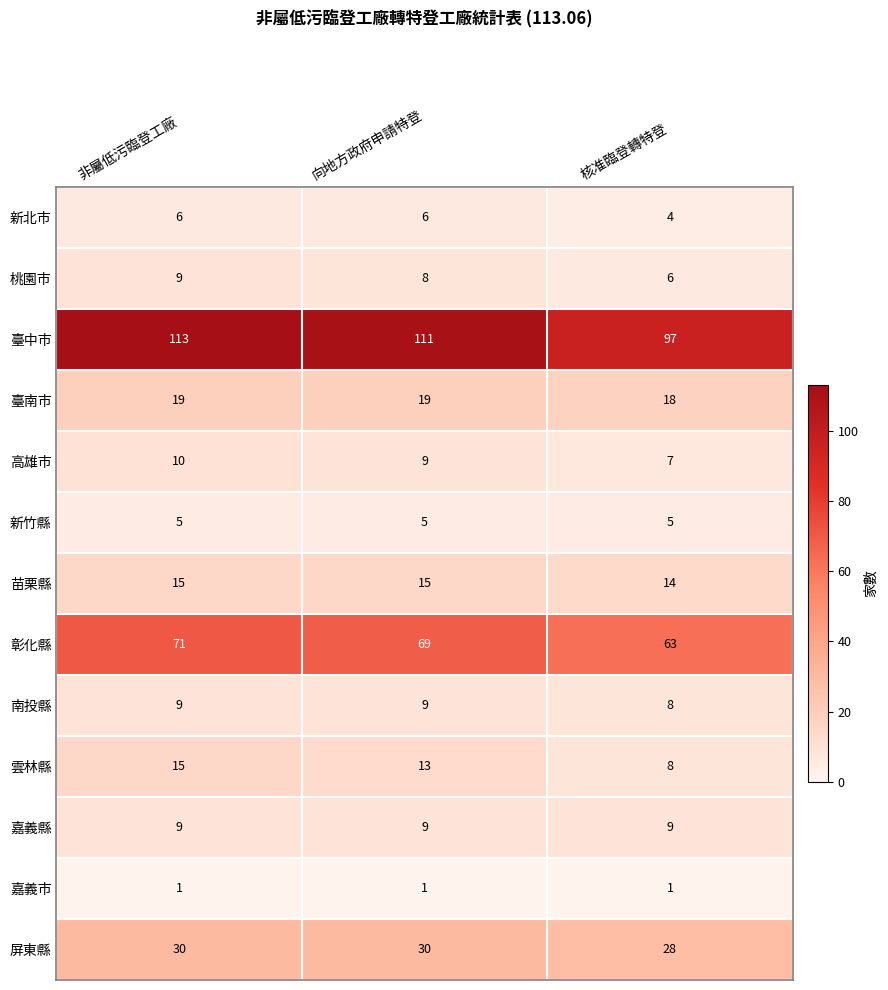

At how many categories does at least one series exceed 43?

3